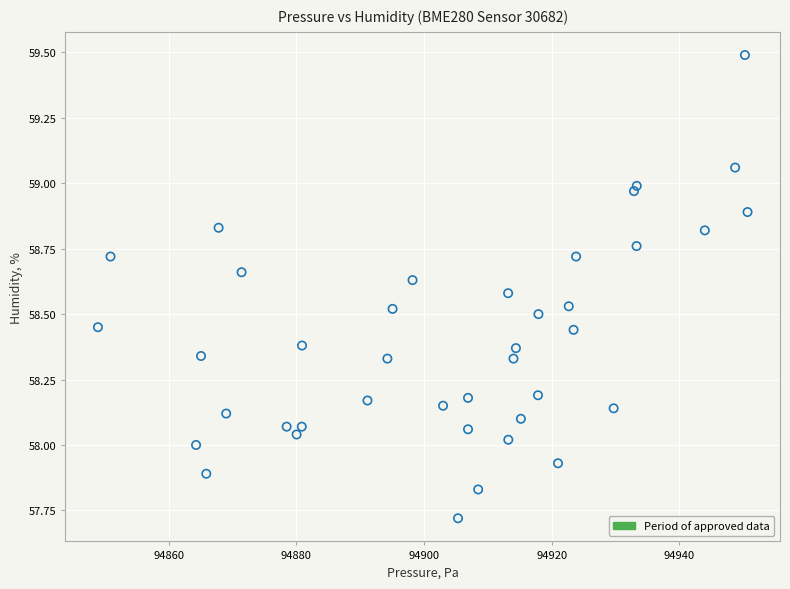

What is the range of X values (max minus min)?

101.8